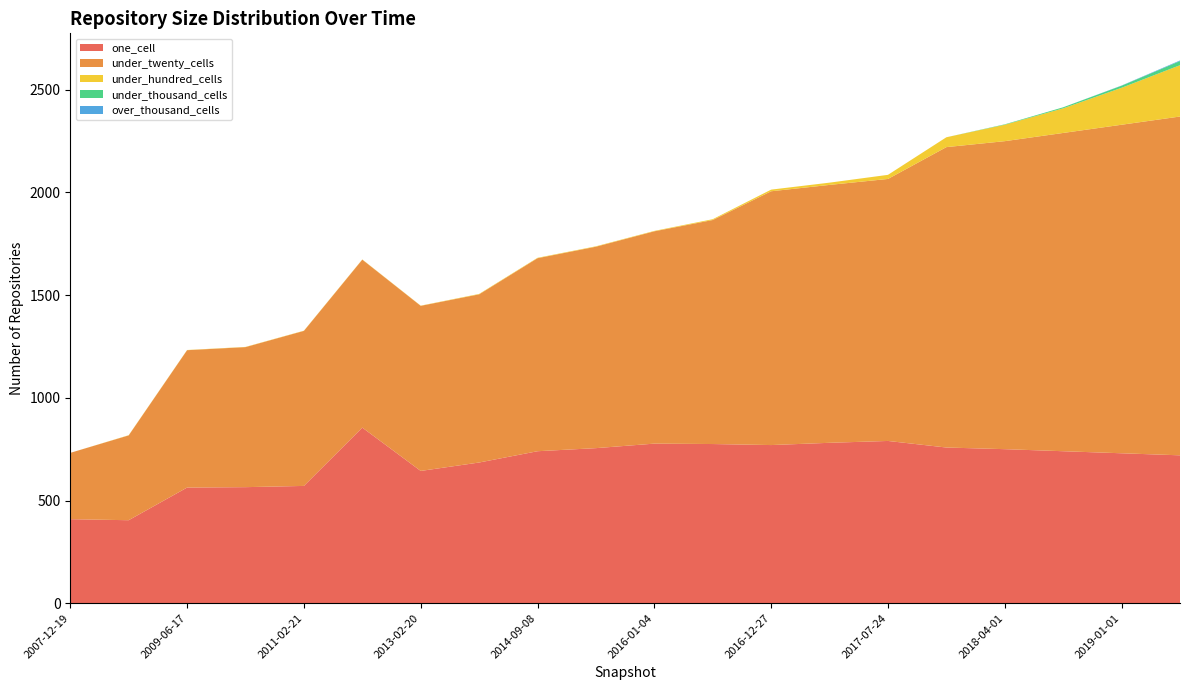

Reading right to left, what are all the values shown in this chart?

one_cell: 2019-07-01=720	2019-01-01=730	2018-07-01=740	2018-04-01=750	2017-12-22=758	2017-07-24=790	2017-04-12=781	2016-12-27=770	2016-07-04=775	2016-01-04=777	2015-04-09=755	2014-09-08=740	2014-03-28=685	2013-02-20=644	2012-01-18=855	2011-02-21=571	2010-04-01=565	2009-06-17=563	2008-06-27=404	2007-12-19=409
under_twenty_cells: 2019-07-01=1650	2019-01-01=1600	2018-07-01=1550	2018-04-01=1500	2017-12-22=1463	2017-07-24=1276	2017-04-12=1256	2016-12-27=1236	2016-07-04=1091	2016-01-04=1034	2015-04-09=981	2014-09-08=940	2014-03-28=819	2013-02-20=804	2012-01-18=818	2011-02-21=755	2010-04-01=682	2009-06-17=669	2008-06-27=413	2007-12-19=323
under_hundred_cells: 2019-07-01=250	2019-01-01=180	2018-07-01=120	2018-04-01=80	2017-12-22=48	2017-07-24=20	2017-04-12=11	2016-12-27=8	2016-07-04=4	2016-01-04=2	2015-04-09=2	2014-09-08=2	2014-03-28=2	2013-02-20=1	2012-01-18=1	2011-02-21=1	2010-04-01=1	2009-06-17=1	2008-06-27=1	2007-12-19=0
under_thousand_cells: 2019-07-01=20	2019-01-01=10	2018-07-01=5	2018-04-01=2	2017-12-22=0	2017-07-24=0	2017-04-12=0	2016-12-27=0	2016-07-04=0	2016-01-04=0	2015-04-09=0	2014-09-08=0	2014-03-28=0	2013-02-20=0	2012-01-18=0	2011-02-21=0	2010-04-01=0	2009-06-17=0	2008-06-27=0	2007-12-19=0
over_thousand_cells: 2019-07-01=3	2019-01-01=1	2018-07-01=0	2018-04-01=0	2017-12-22=0	2017-07-24=0	2017-04-12=0	2016-12-27=0	2016-07-04=0	2016-01-04=0	2015-04-09=0	2014-09-08=0	2014-03-28=0	2013-02-20=0	2012-01-18=0	2011-02-21=0	2010-04-01=0	2009-06-17=0	2008-06-27=0	2007-12-19=0